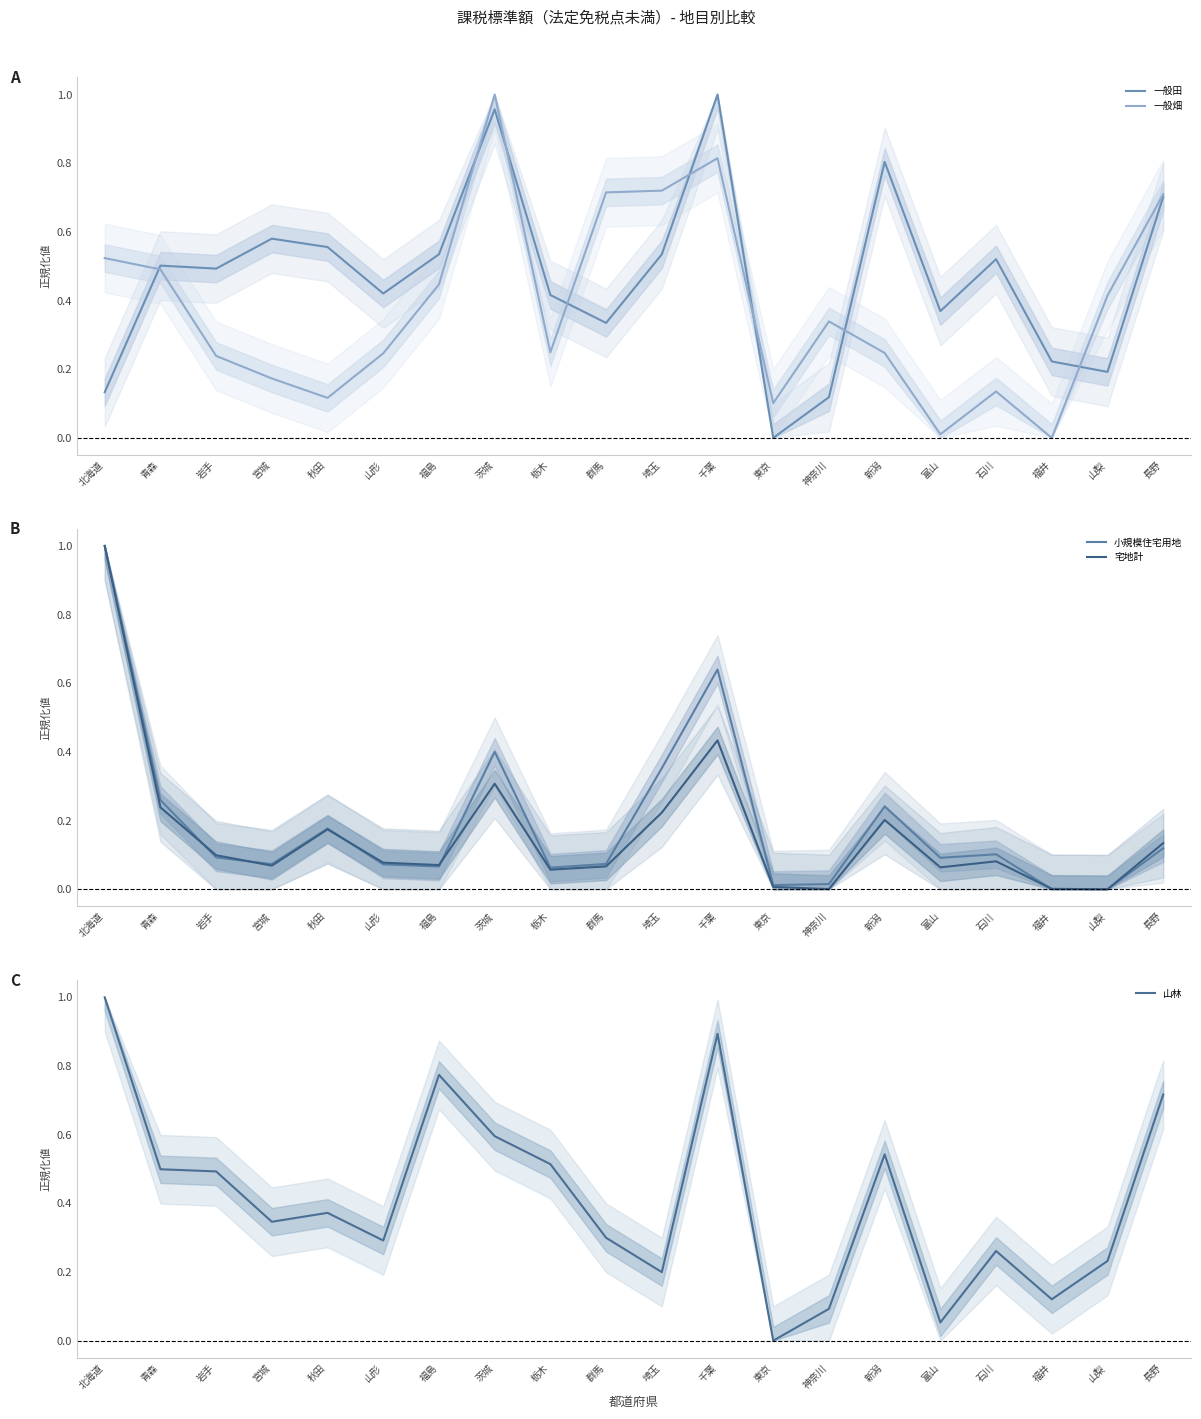

Which series has the largest total across all categories?

一般田